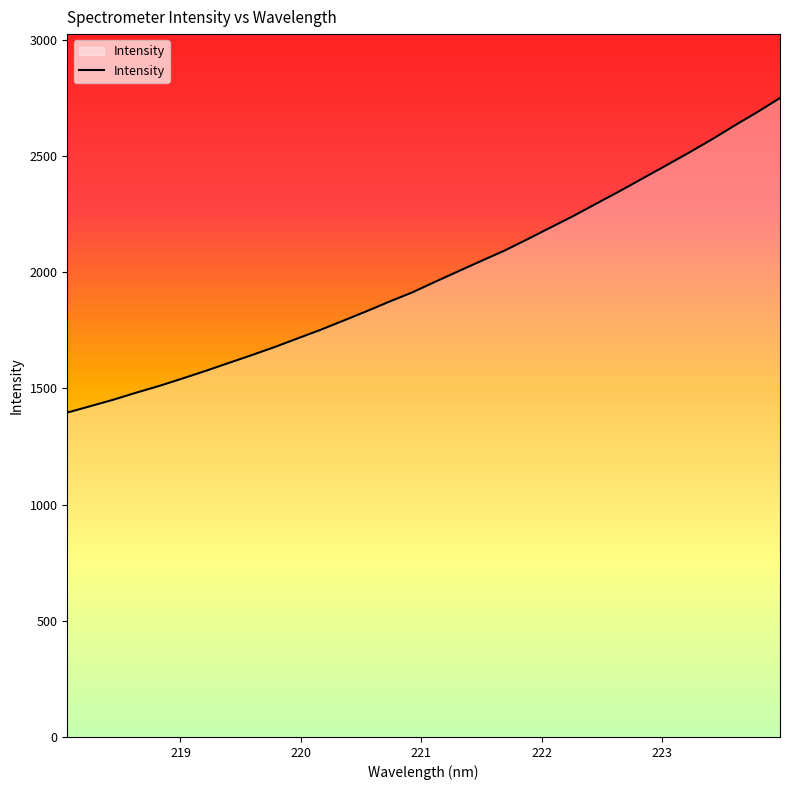

Does the chart have visible grid lines?

No